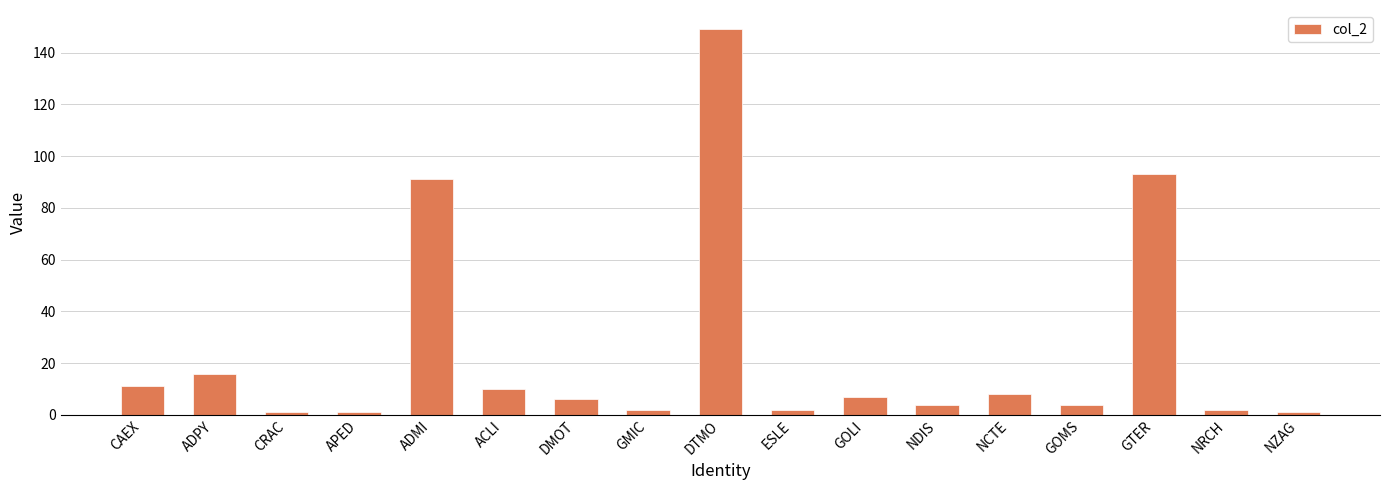

What is the difference between the second highest and minimum values?

92